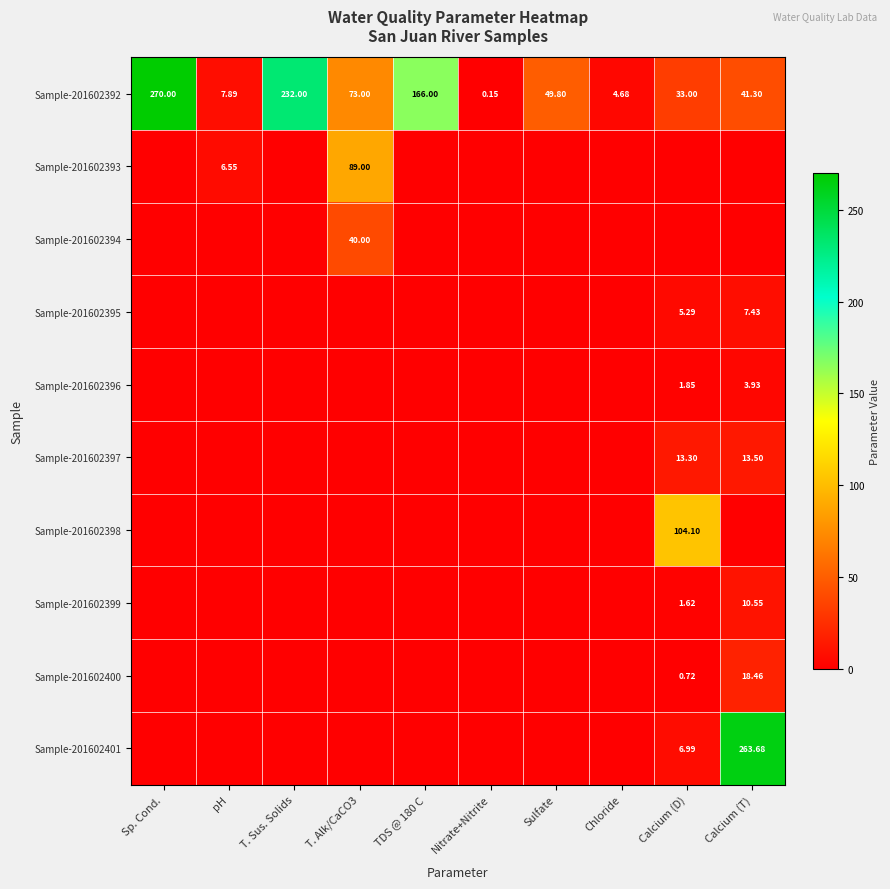

How many values in the Sample-201602392 series are below 49?

5